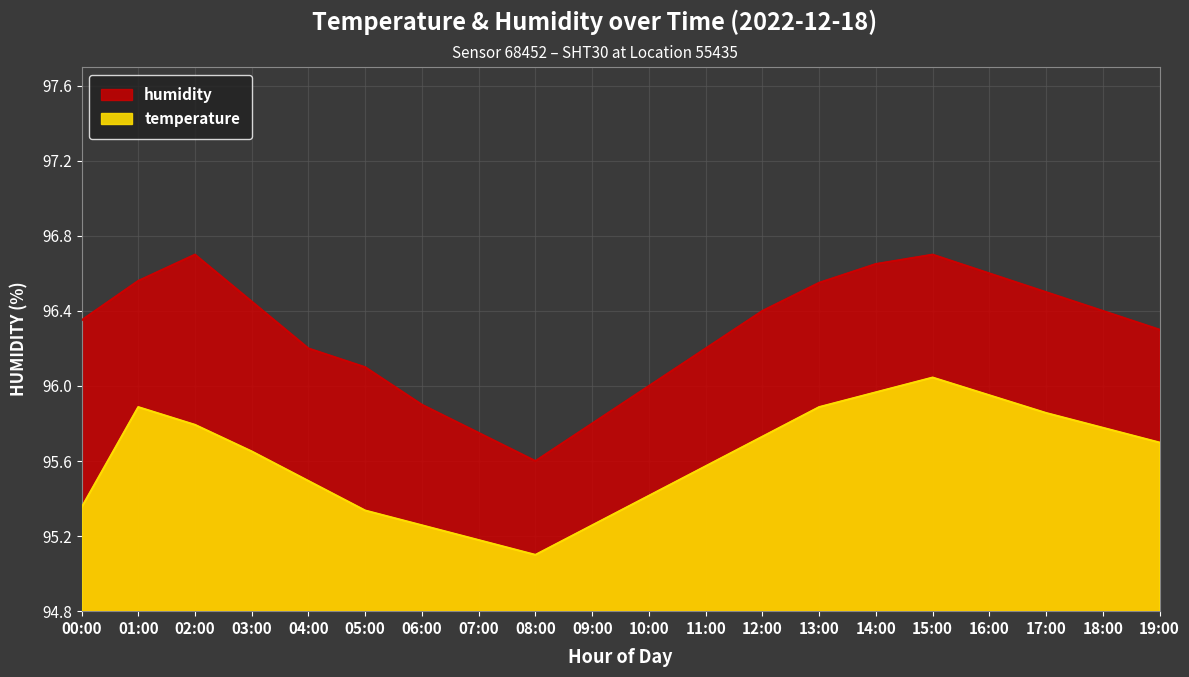

At 18:00, list the series in order from smallest to largest.

temperature, humidity